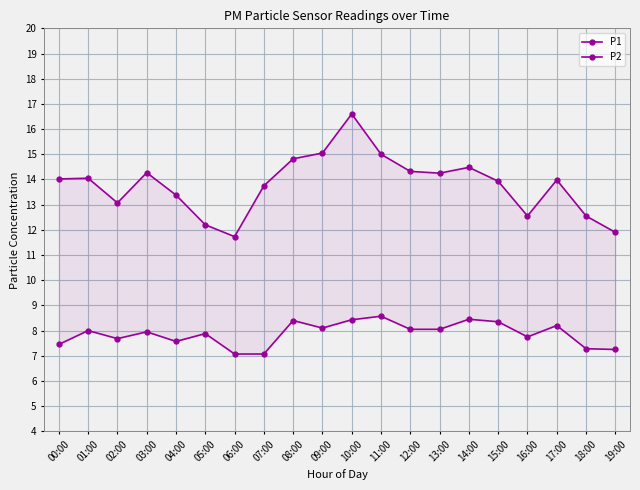

The P1 series shows 14.0 at 17:00. True or false?

True